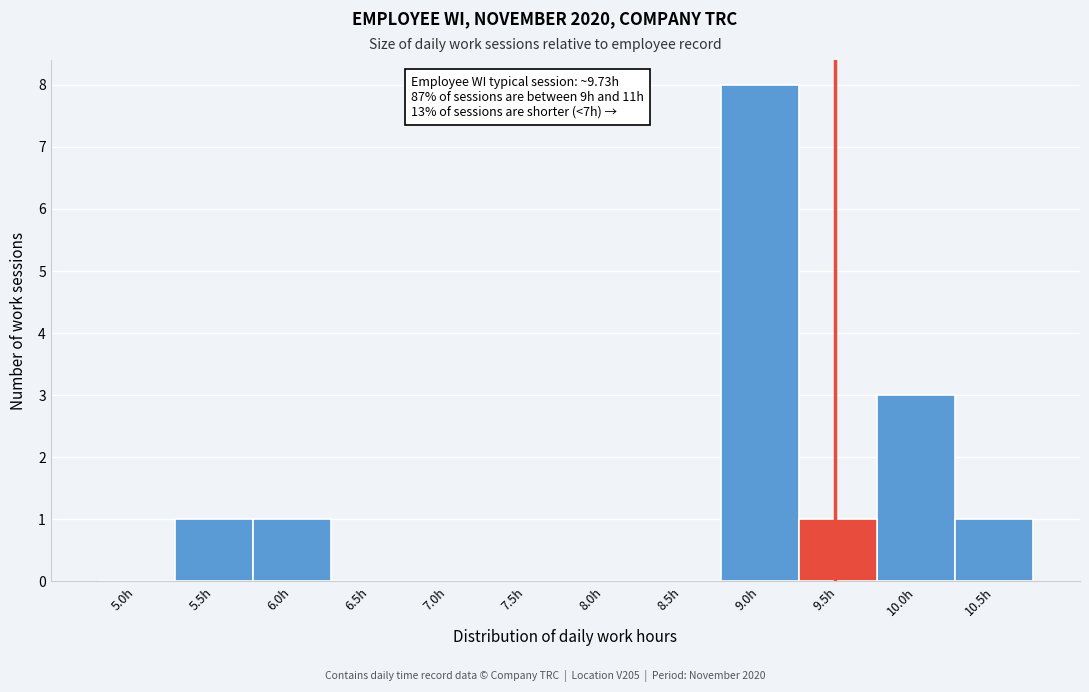

Reading left to right, list all the values displayed in this chart.

5.0h=0	5.5h=1	6.0h=1	6.5h=0	7.0h=0	7.5h=0	8.0h=0	8.5h=0	9.0h=8	9.5h=1	10.0h=3	10.5h=1